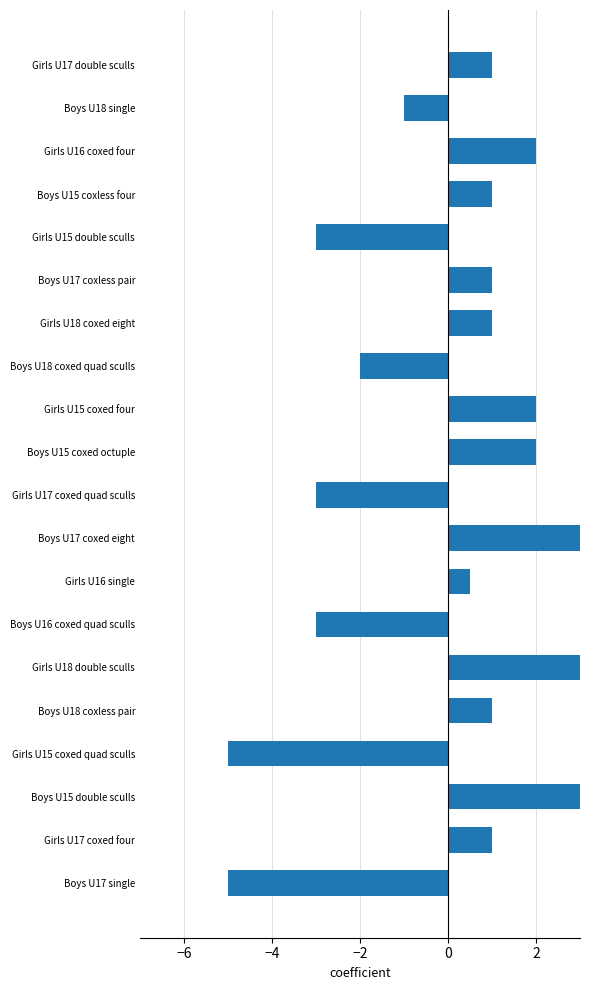

The value at Boys U18 single is -0.4. True or false?

False